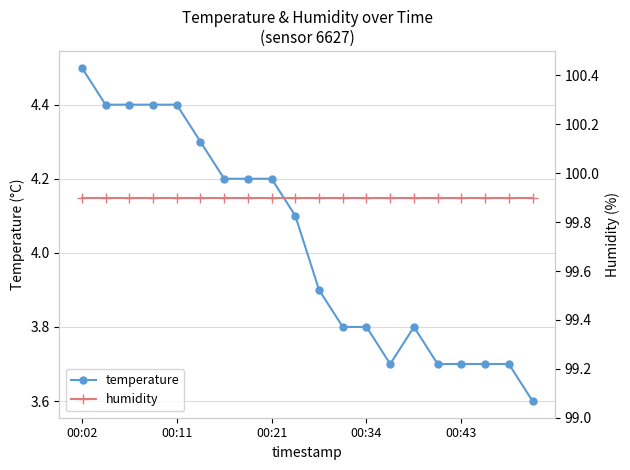

Is this an area chart (filled region under the line)?

No